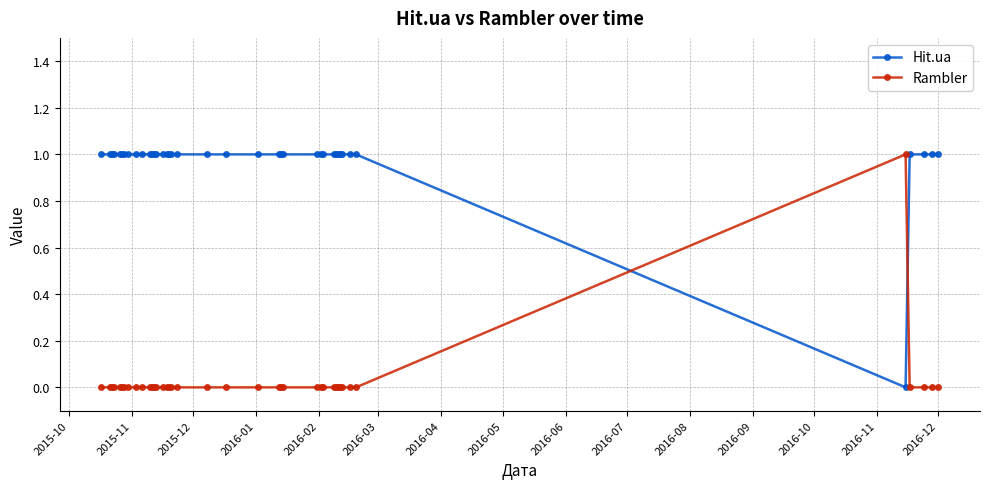

Which series has the largest total across all categories?

Hit.ua